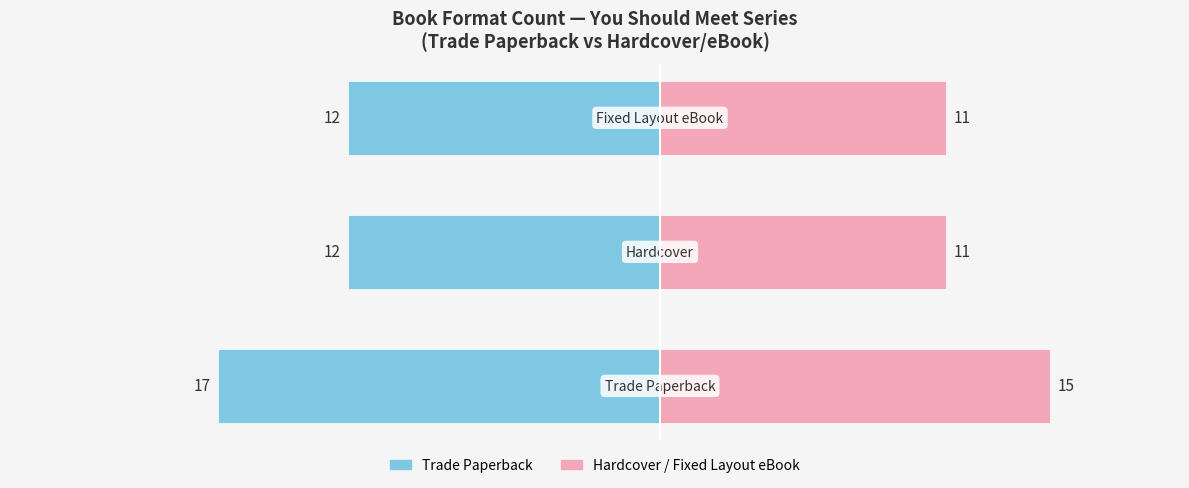

How many bars are there in total?

6